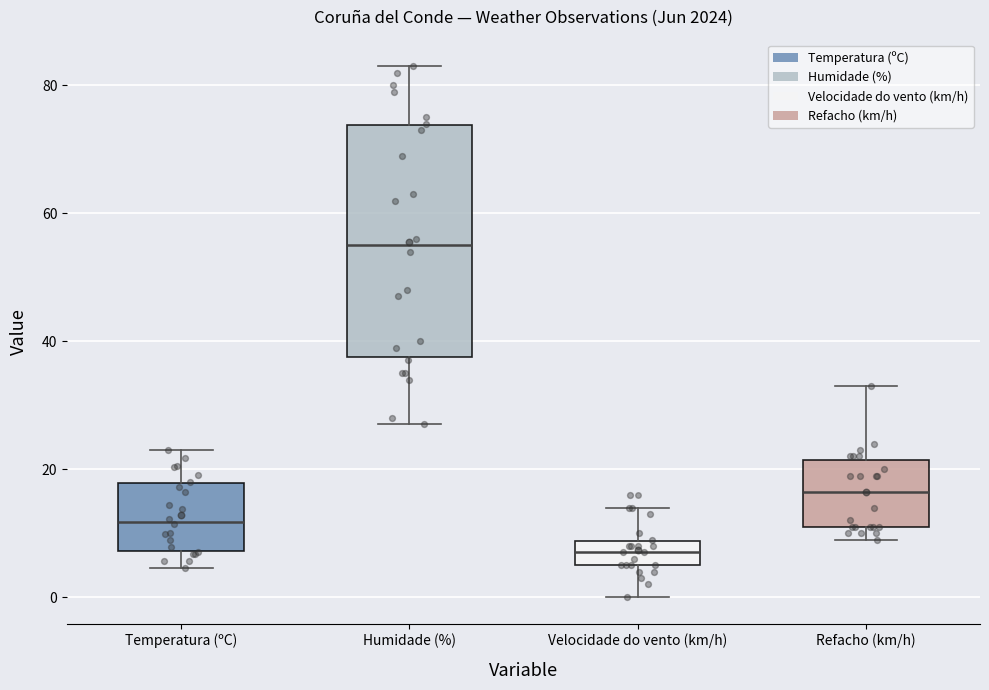

Which box's median line is the highest?

Humidade (%)